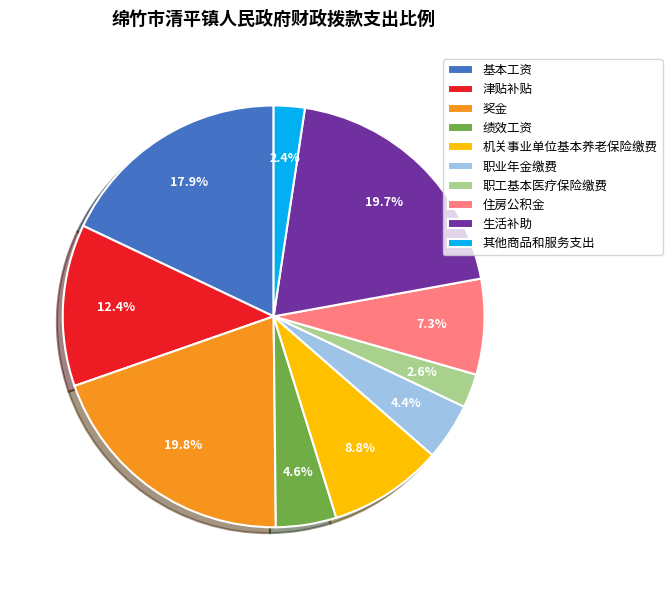

Approximately how many times larger is the value at 津贴补贴 compared to 住房公积金?

1.7